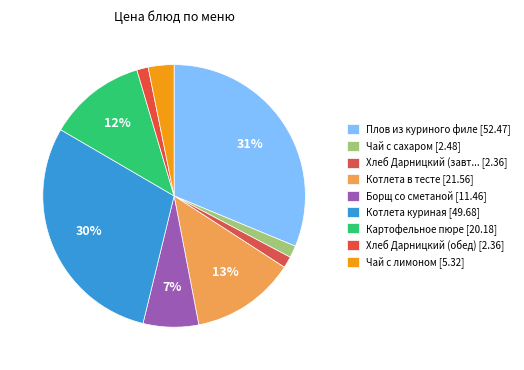

Count the number of slices in the pie.

9